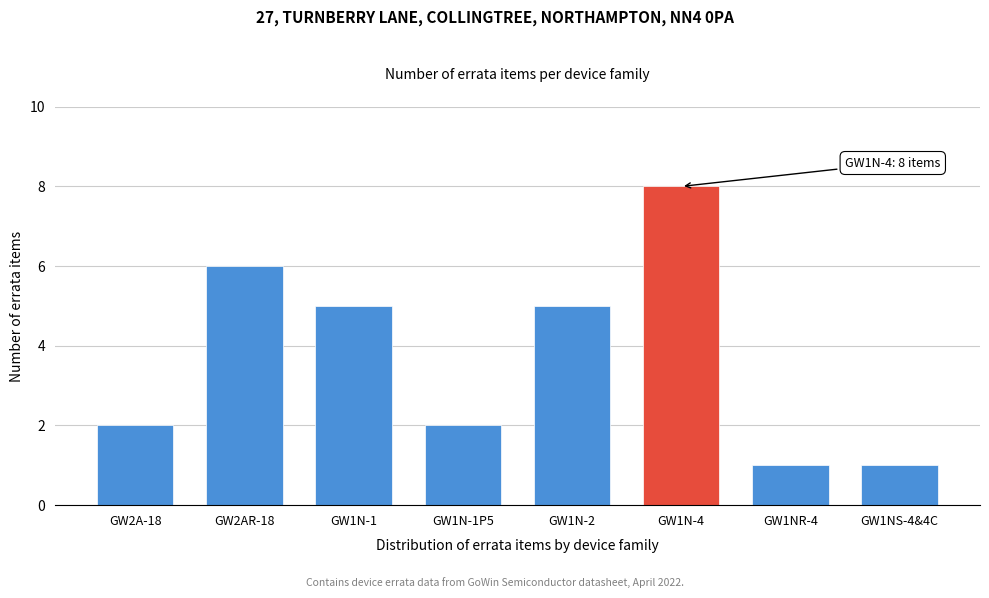

Reading left to right, list all the values displayed in this chart.

2	6	5	2	5	8	1	1